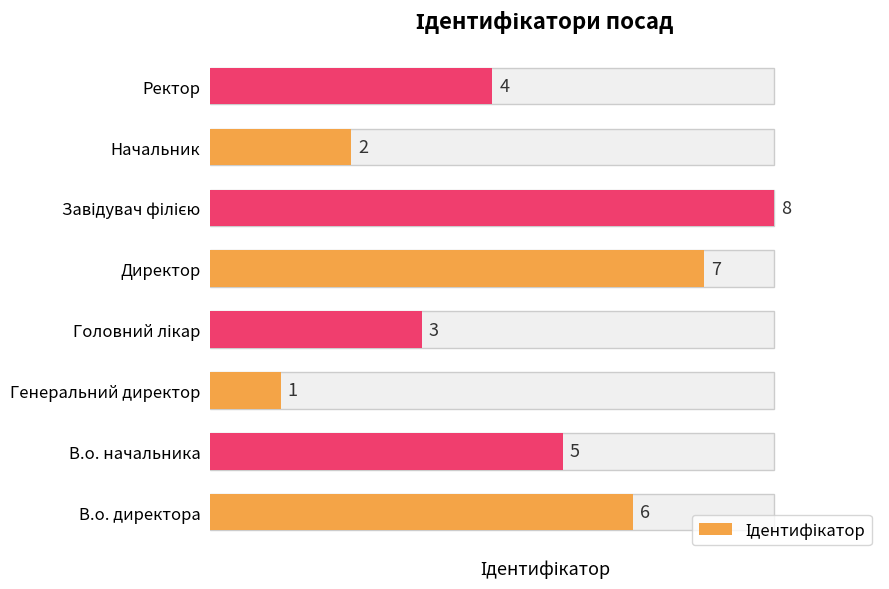

The chart shows a value of 11 at Завідувач філією. True or false?

False